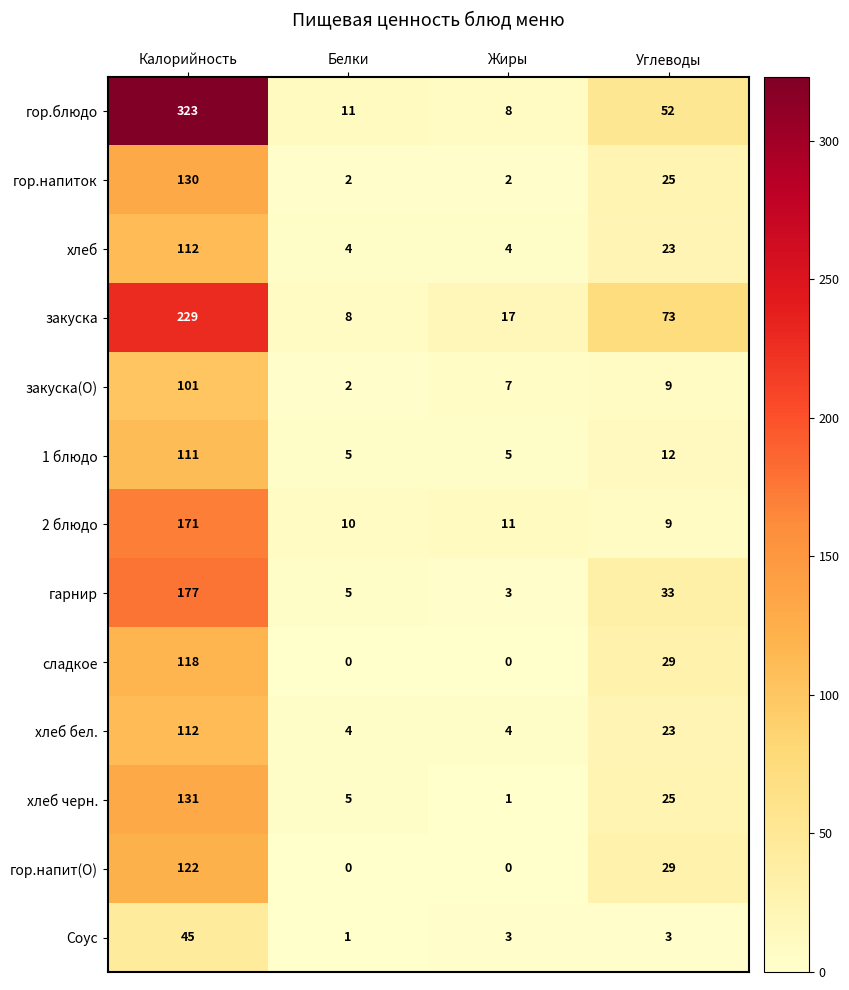

True or false: 1 блюдо has a value of 5 at Белки.

True